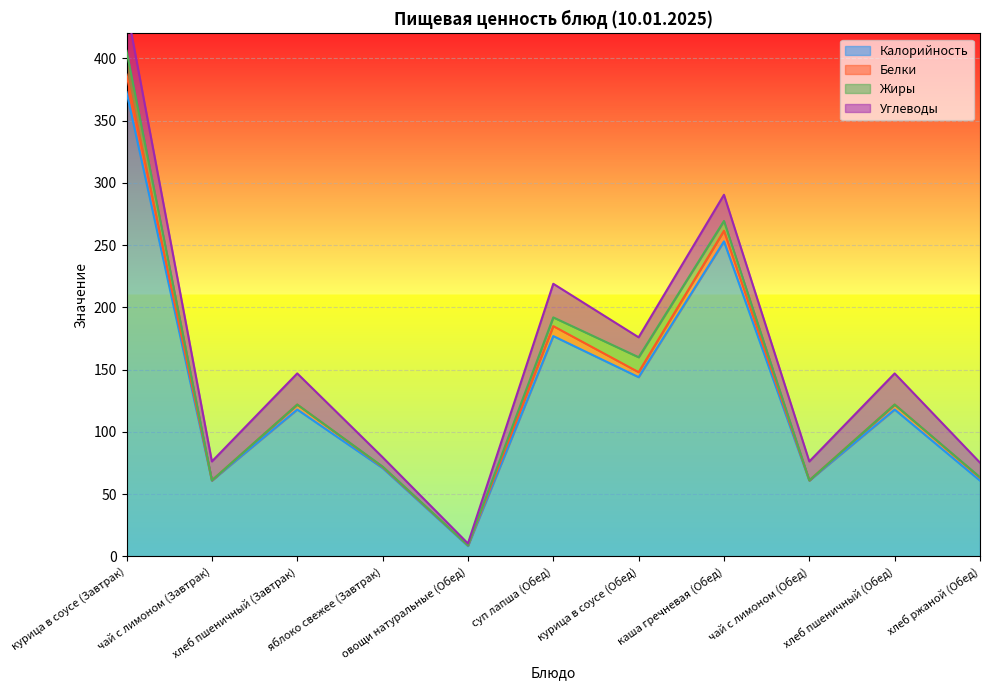

Rank the series by their maximum value, from lowest to highest.

Белки, Жиры, Углеводы, Калорийность